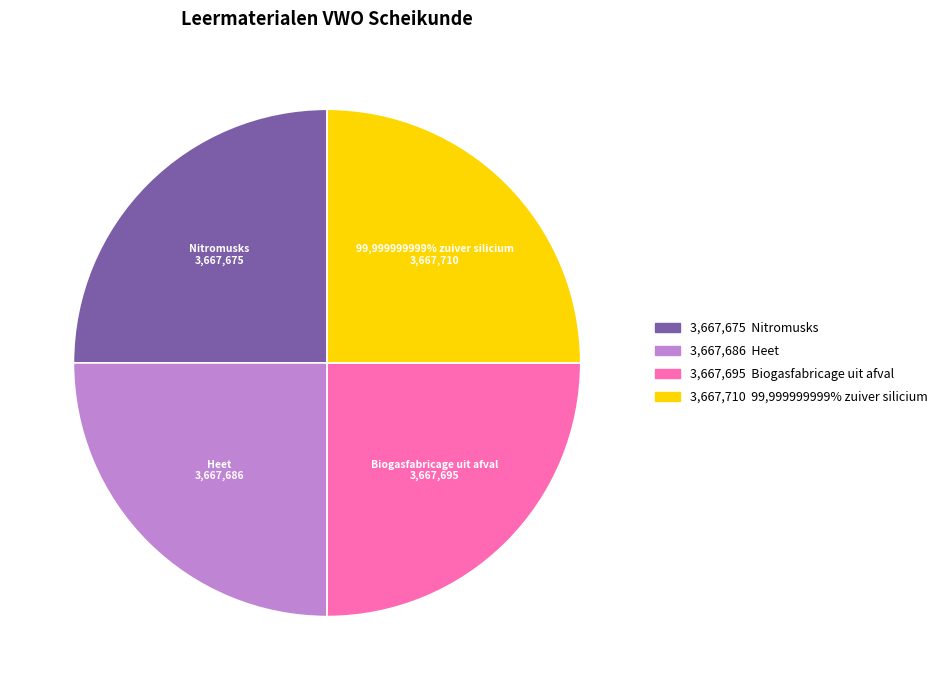

How many segments does this pie chart have?

4